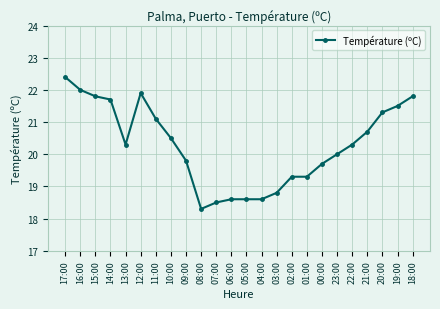

The chart shows a value of 19.3 at 02:00. True or false?

True